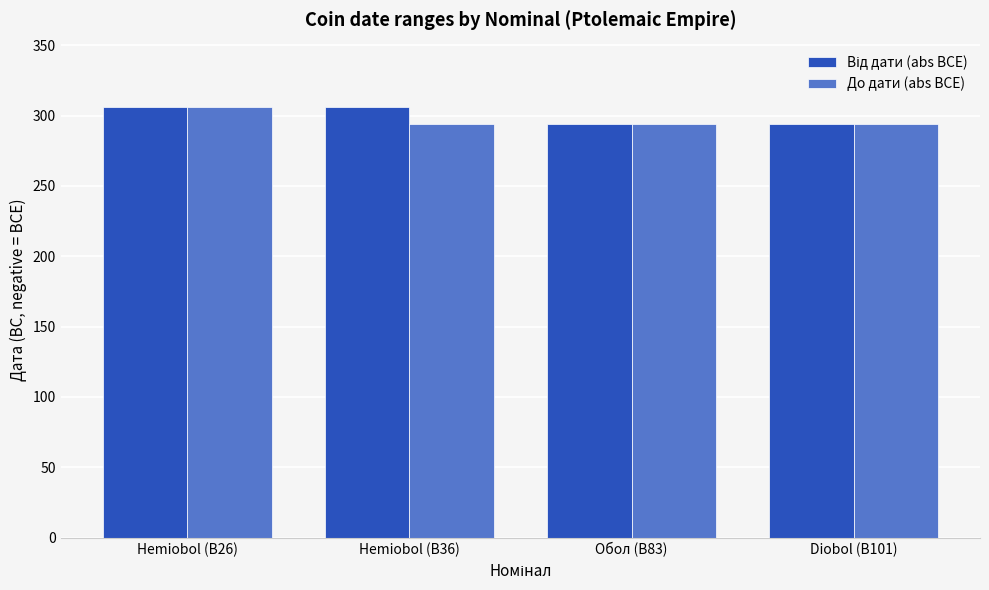

What is the difference between the highest and lowest values at Hemiobol (B36)?

12